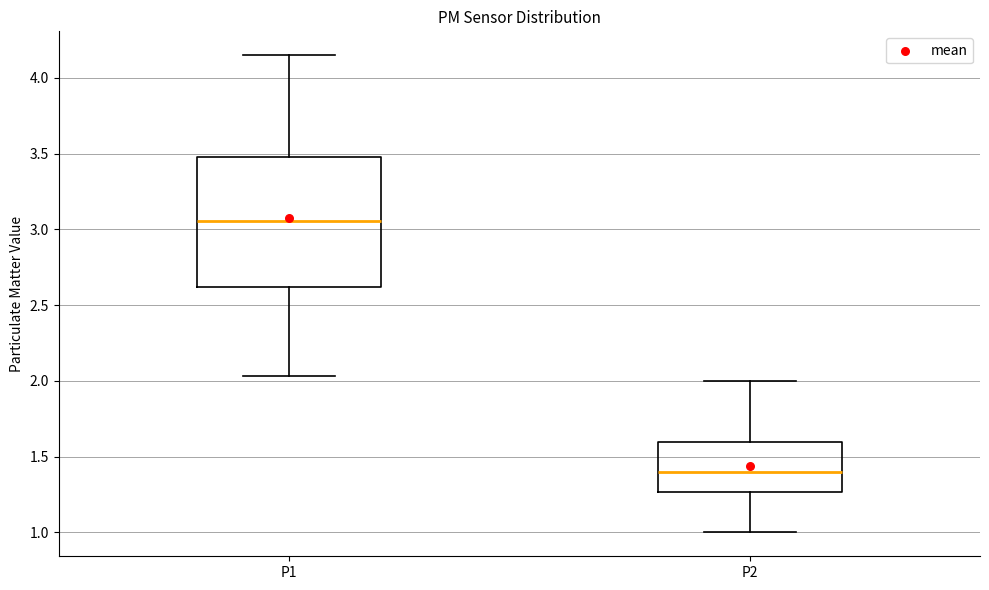

Comparing the boxes themselves (not the whiskers), which one is the tallest?

P1